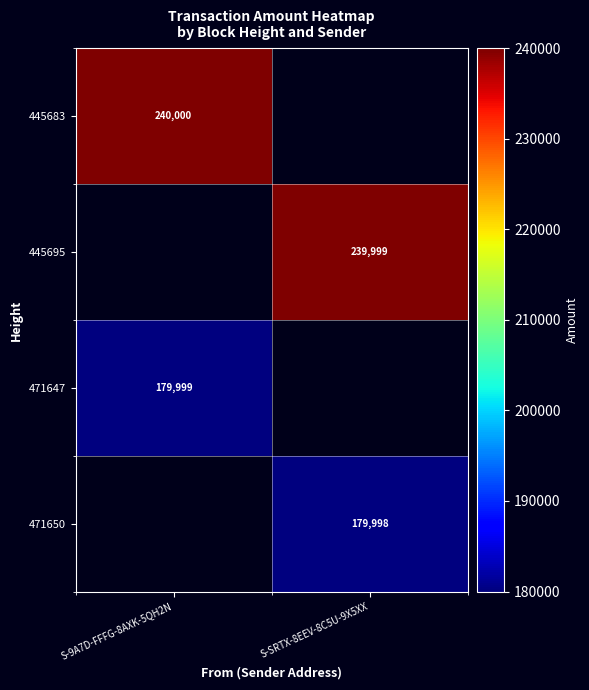

How many data points does each series have?

2